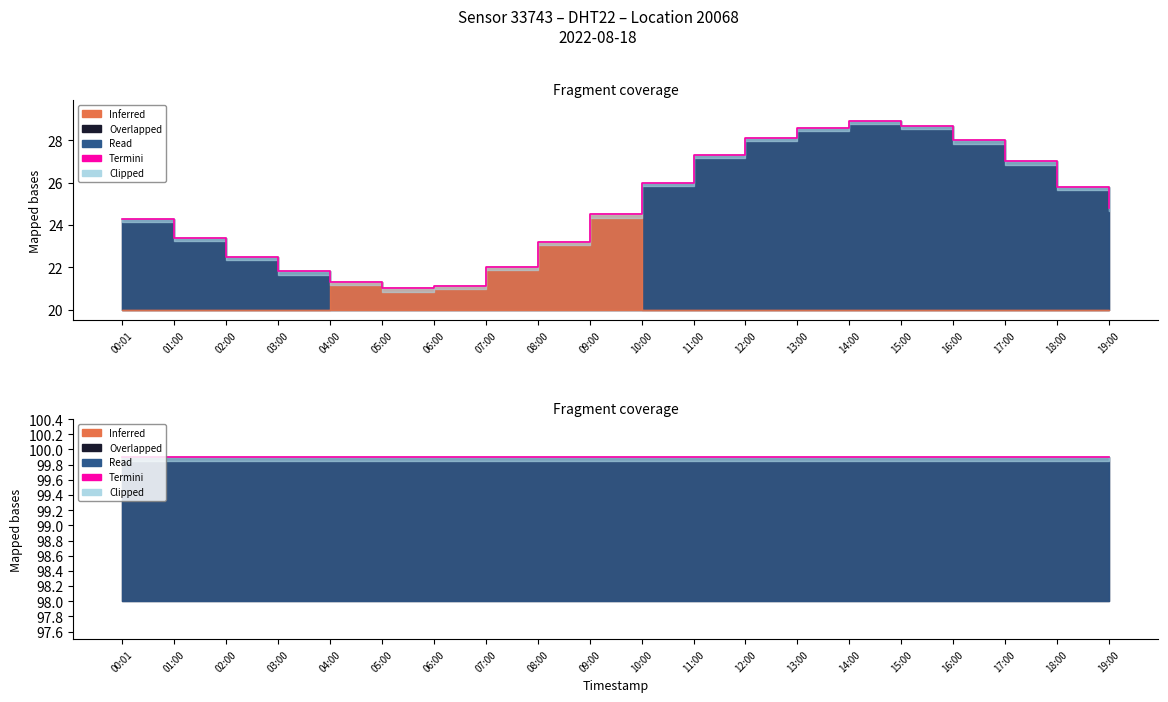

Reading left to right, what are all the values shown in this chart?

00:01=24.3	01:00=23.4	02:00=22.5	03:00=21.8	04:00=21.3	05:00=21.0	06:00=21.1	07:00=22.0	08:00=23.2	09:00=24.5	10:00=26.0	11:00=27.3	12:00=28.1	13:00=28.6	14:00=28.9	15:00=28.7	16:00=28.0	17:00=27.0	18:00=25.8	19:00=24.8